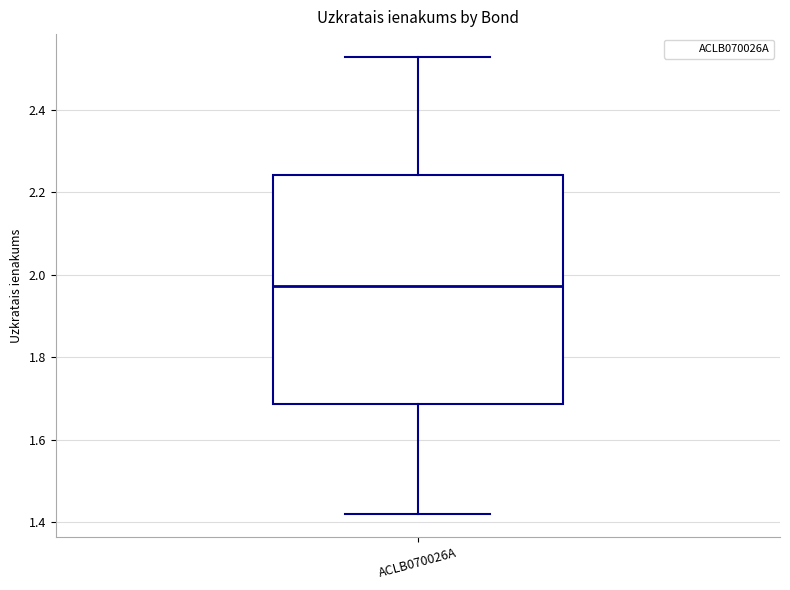

Read this box plot against the y-axis: the position of the median line, the range covered by the box, and the ends of both whiskers. The values are not printed on the chart, so give them approximately, as read against the axis.

median 1.98, box 1.68 to 2.24, whiskers 1.42 to 2.52